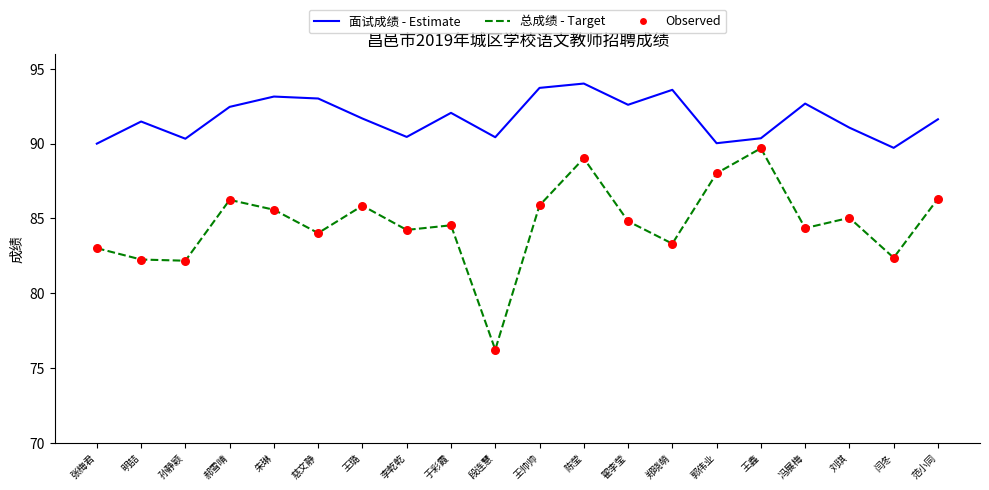

What is the total value across all series at 刘琪?

176.1